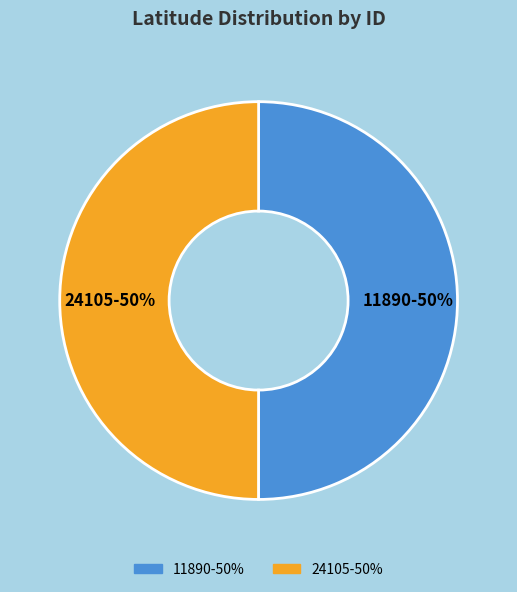

To the nearest percent, what portion does 24105 represent?

50%